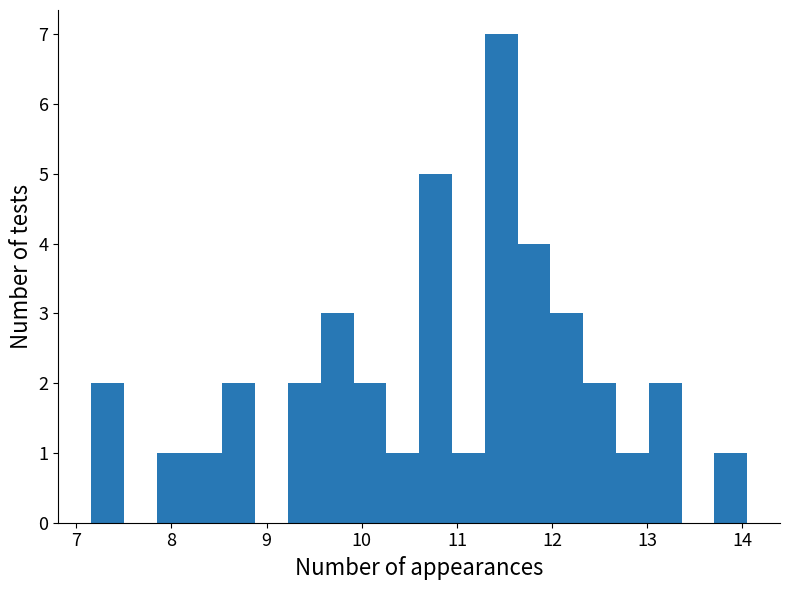

Around what value on the x-axis is the tallest bar? Give the approximate position of its centre, as read against the axis.

11.5